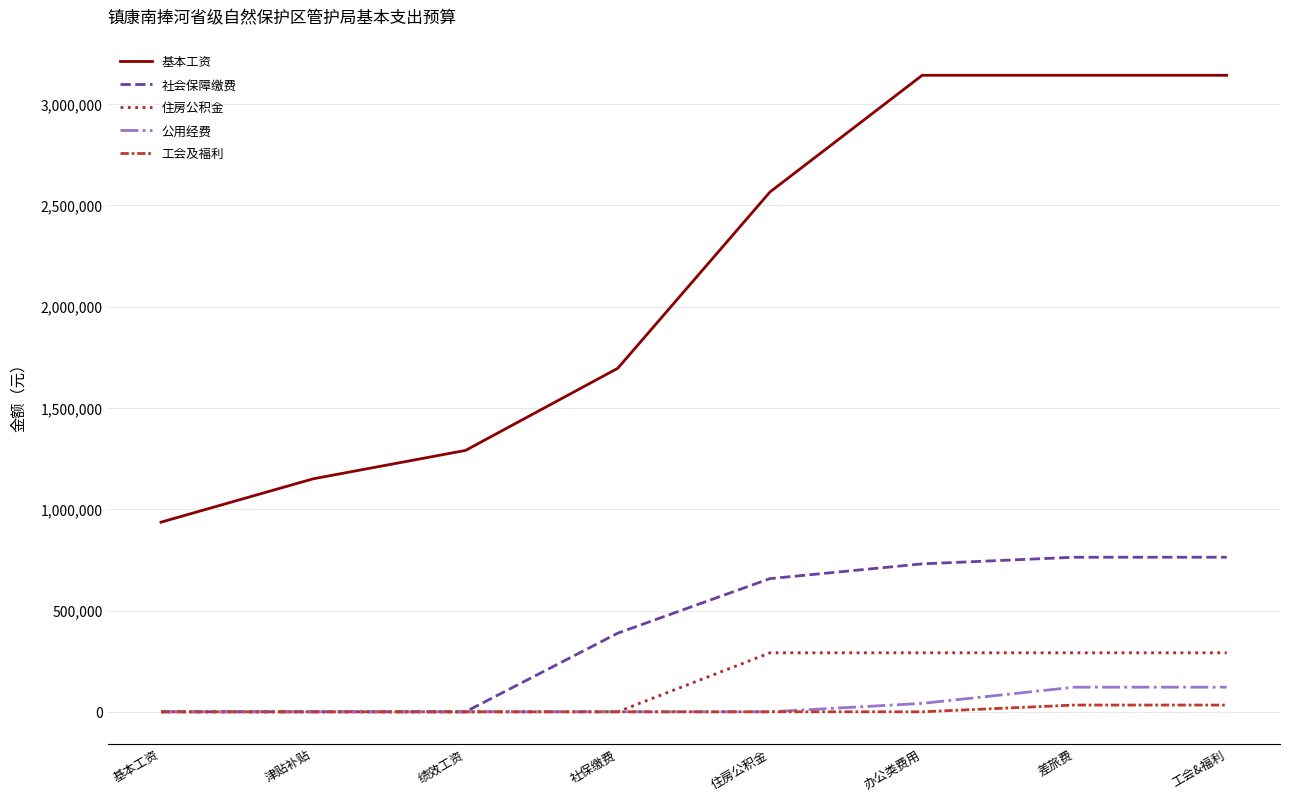

What is the average value of the 公用经费 series?

35600.0